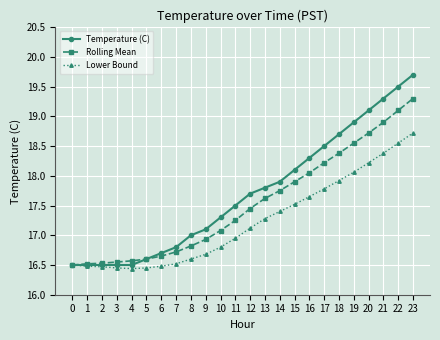

Is it true that Lower Bound equals 28.5 at 19?

False